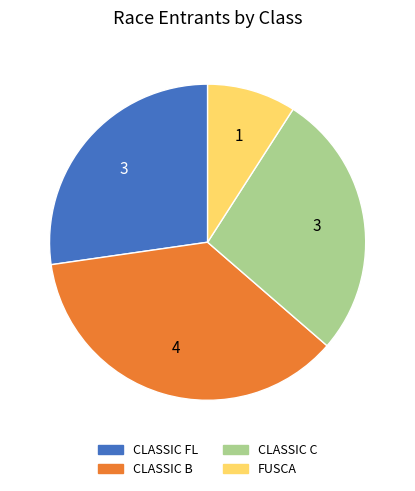

Which has a higher value, FUSCA or CLASSIC FL?

CLASSIC FL